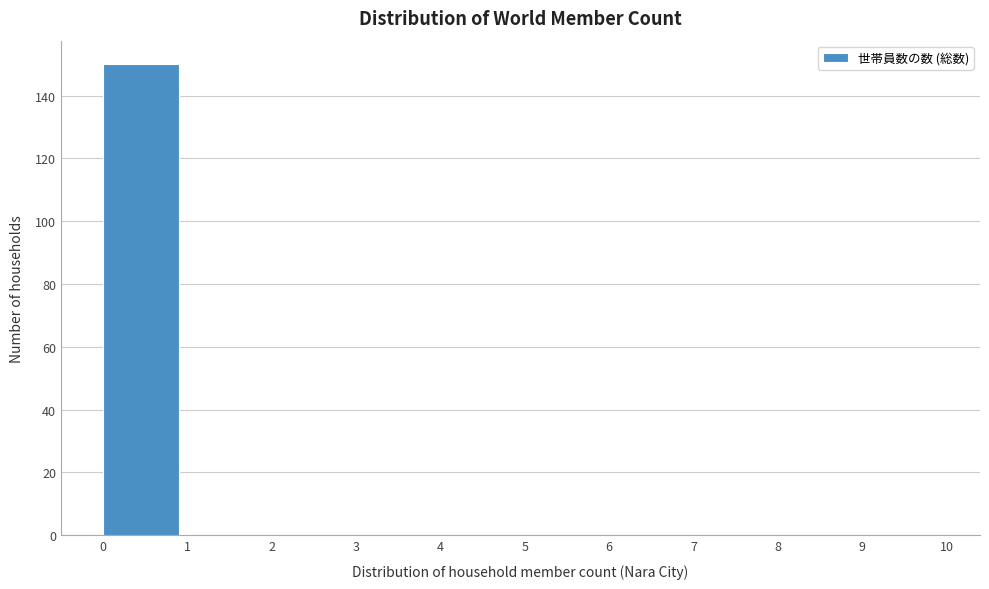

How tall is the bar that spans 0 to 1 on the x-axis? The values are not printed on the chart, so give them approximately, as read against the axis.

150